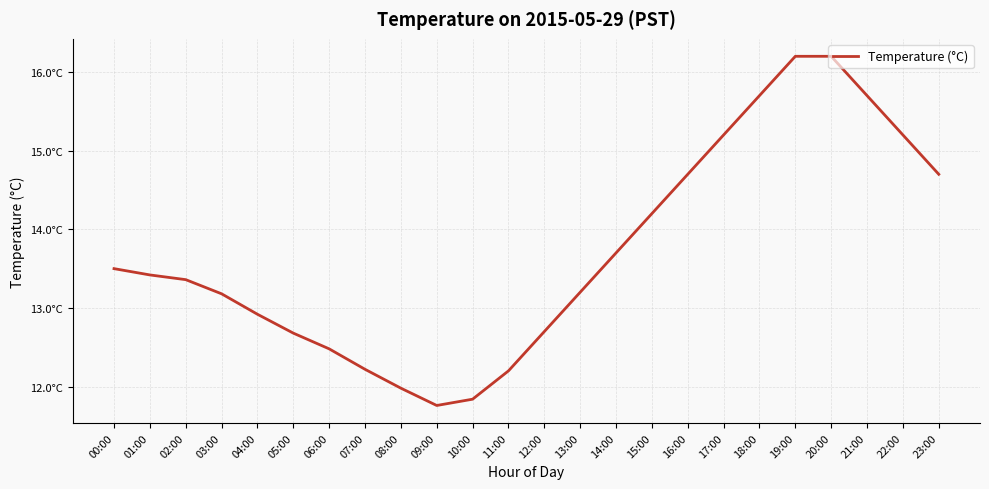

Between 17:00 and 11:00, which is larger?

17:00